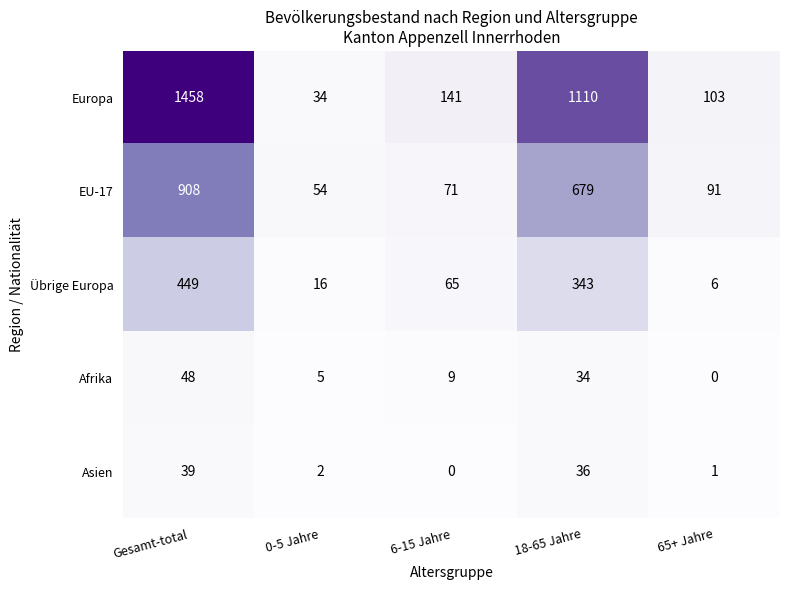

What is the sum of the Europa values at 0-5 Jahre and 65+ Jahre?

137